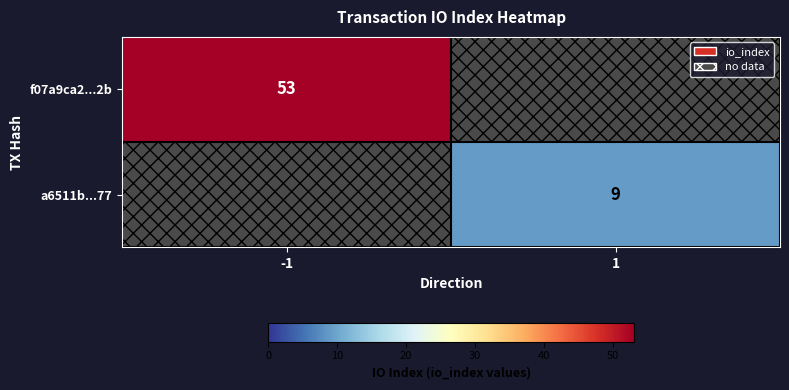

Is it true that f07a9ca2...2b equals 37 at -1?

False